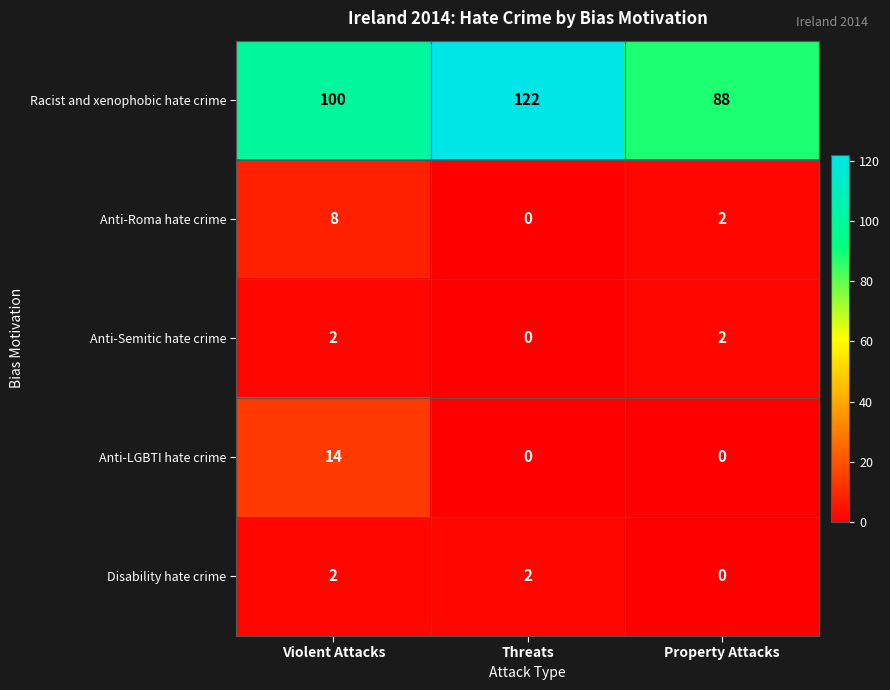

Reading left to right, what are all the values shown in this chart?

Racist and xenophobic hate crime: 100	122	88
Anti-Roma hate crime: 8	0	2
Anti-Semitic hate crime: 2	0	2
Anti-LGBTI hate crime: 14	0	0
Disability hate crime: 2	2	0